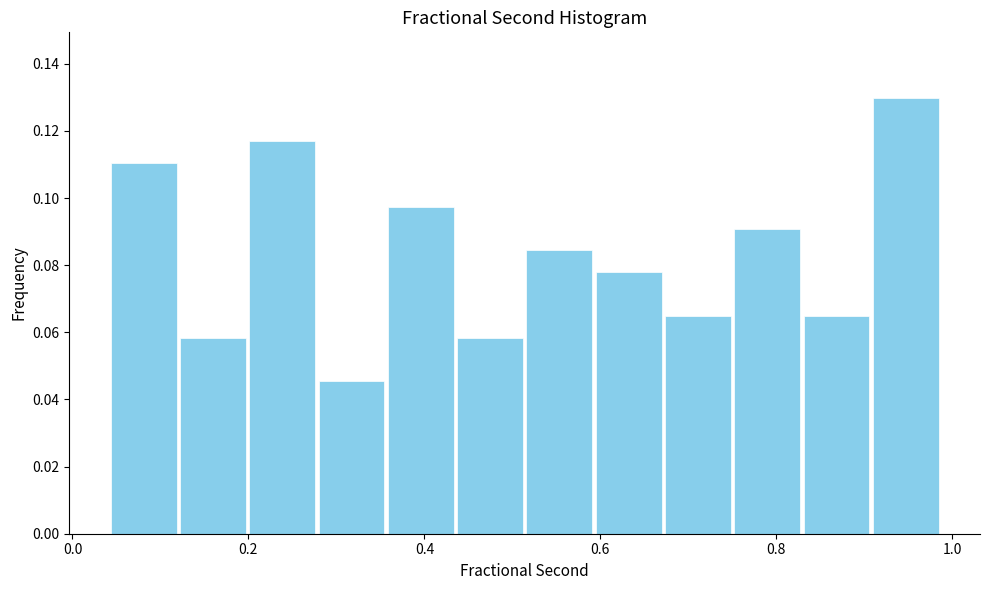

Read against the x-axis, roughly where is the centre of the tallest bar?

0.94